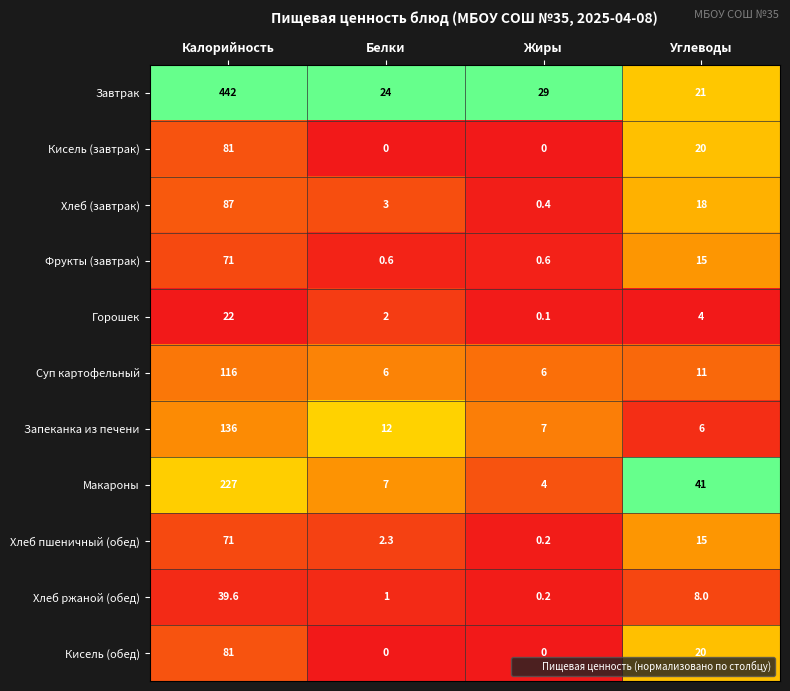

At how many categories does at least one series exceed 0?

4